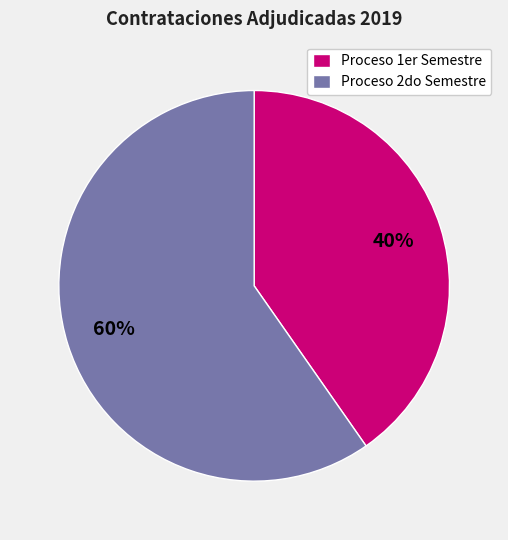

Which category has the biggest portion of the pie?

Proceso 2do Semestre